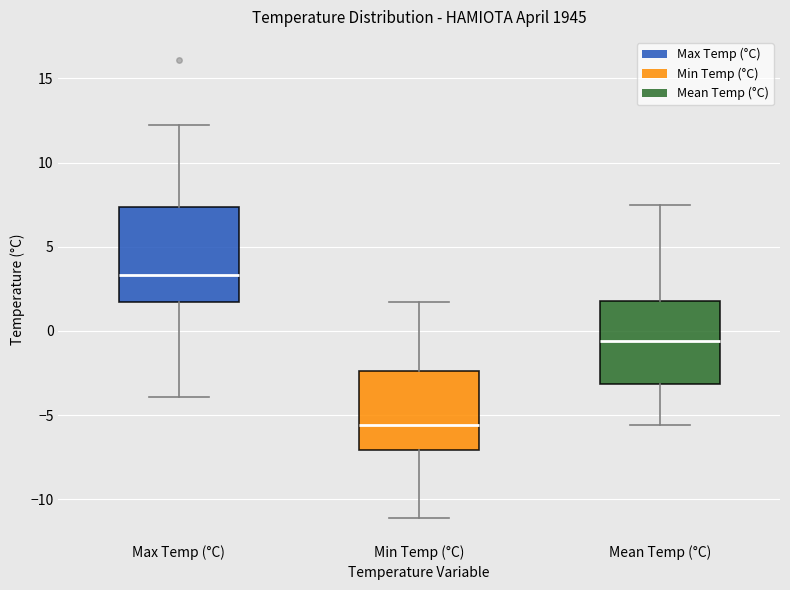

Reading left to right, read every box against the y-axis: the position of its median line, the range the box covers, and the ends of its whiskers. The values are not printed on the chart, so give them approximately, as read against the axis.

Max Temp (°C): median 3.5, box 1.5 to 7.5, whiskers -4.0 to 12.0
Min Temp (°C): median -5.5, box -7.0 to -2.5, whiskers -11.0 to 1.5
Mean Temp (°C): median -0.5, box -3.0 to 2.0, whiskers -5.5 to 7.5